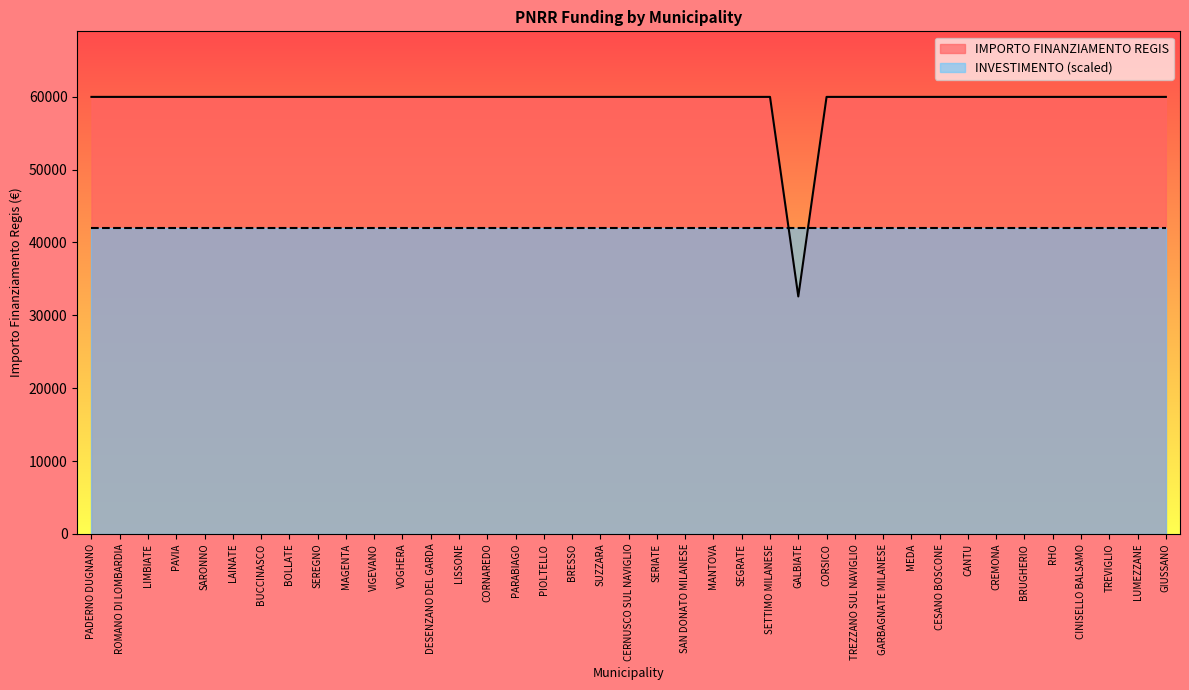

True or false: there are more than 2 points higher than both neighbors.

False